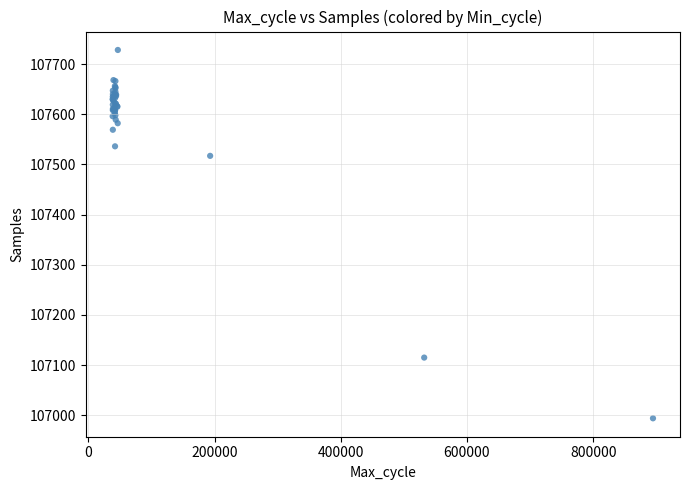

What Y value in the scatter plot is closest to 107361?

107517